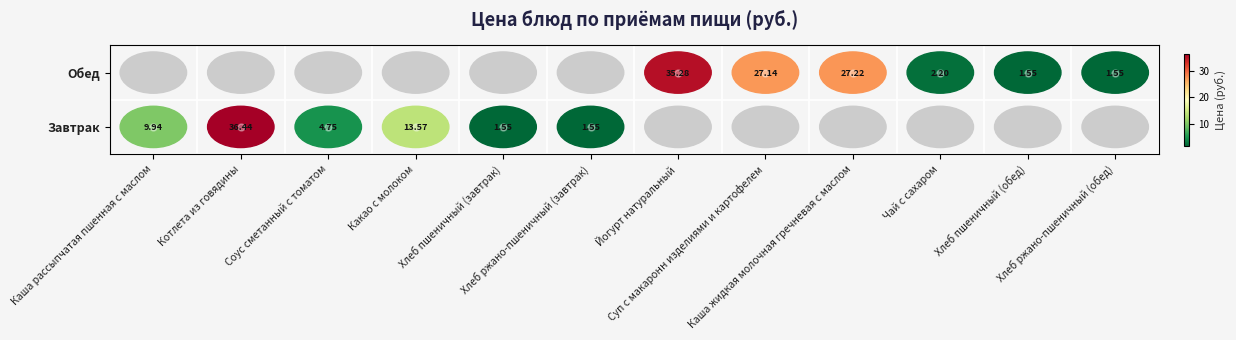

True or false: Завтрак has a value of 36.4 at Котлета из говядины.

True